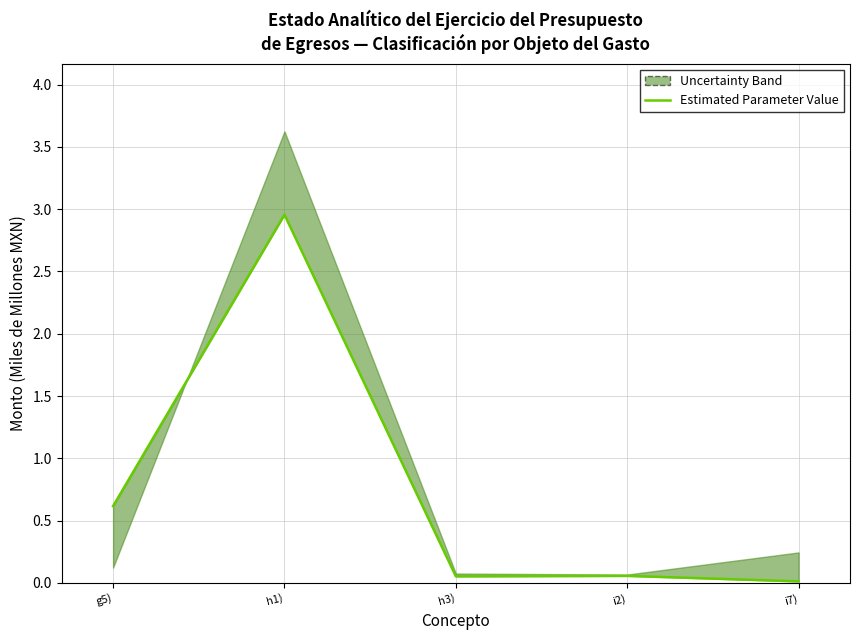

The chart shows a value of 0.0 at h3). True or false?

False